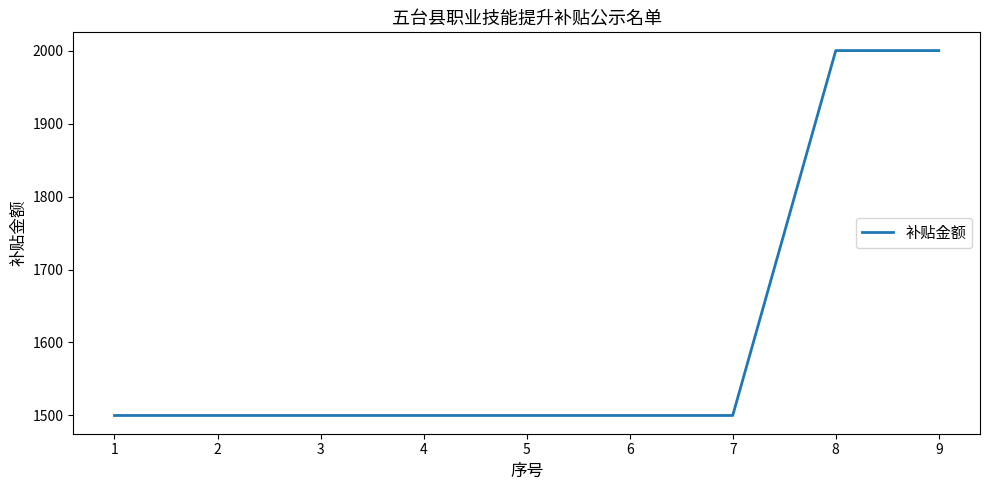

Is it true that the value at 4 is 1500?

True